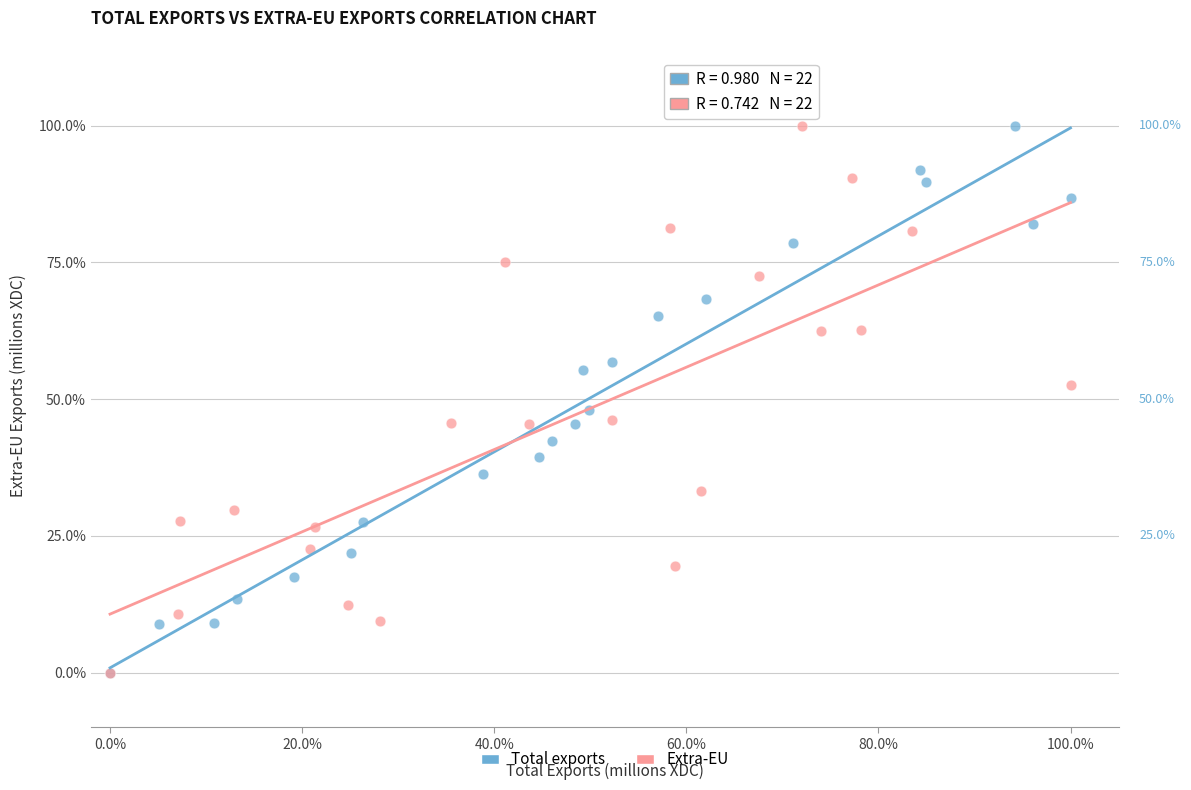

What are all the series names shown in the legend?

Total exports, Extra-EU